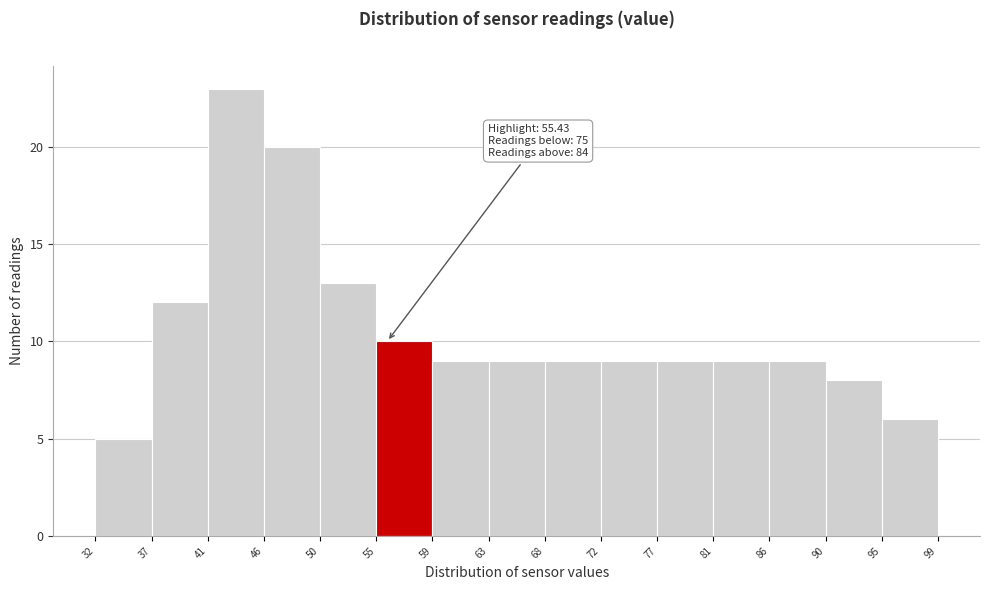

Over which range of the x-axis is the bar tallest?

41 to 46